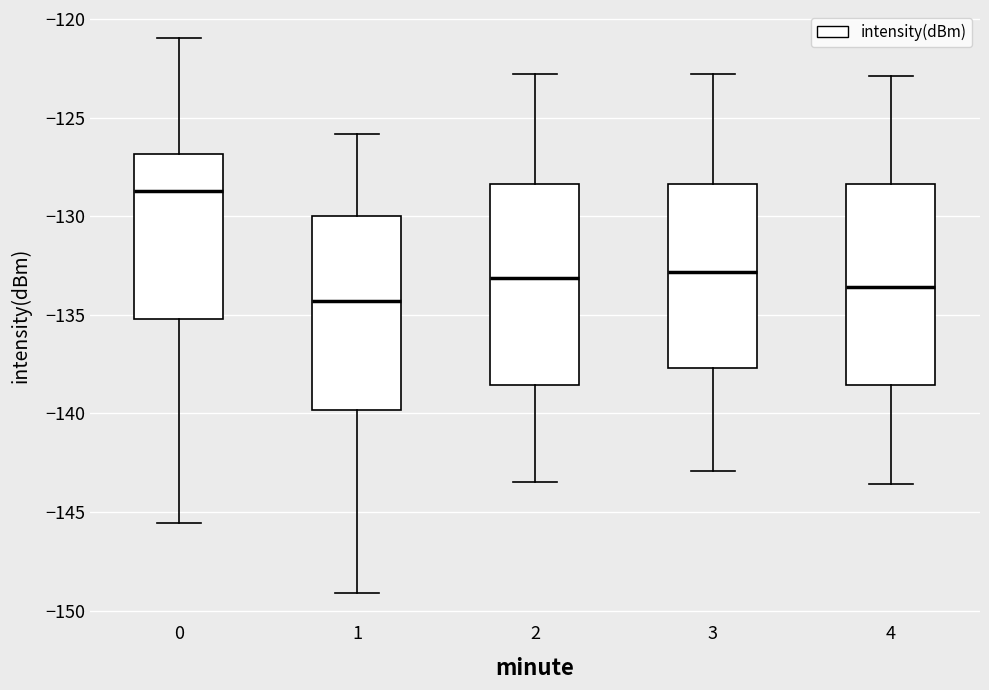

Which box has the lowest median line?

1